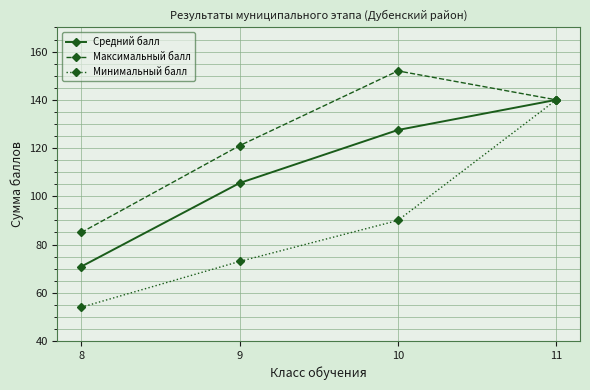

Which series has the widest spread of values?

Минимальный балл